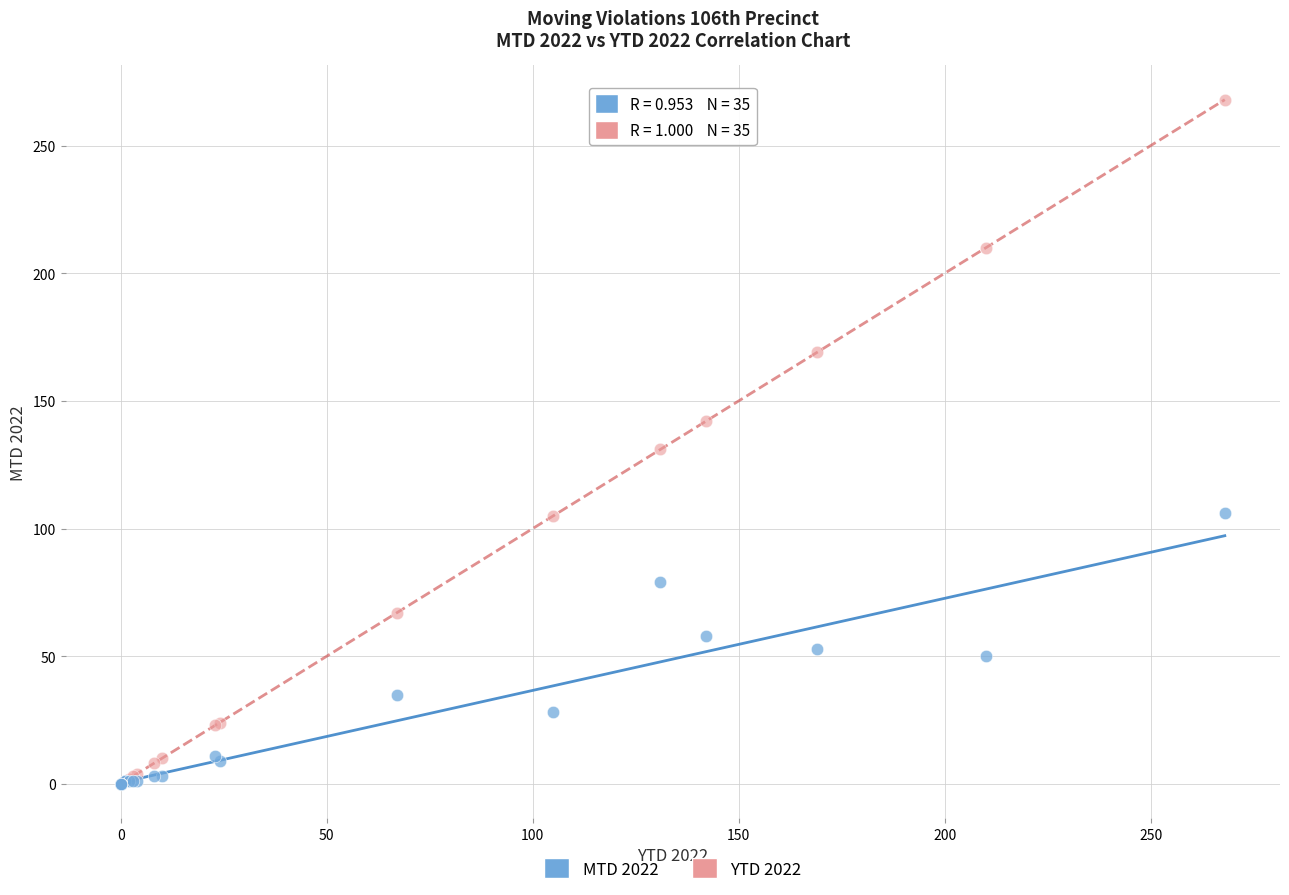

Across all series, what Y value is closest to 134?

131